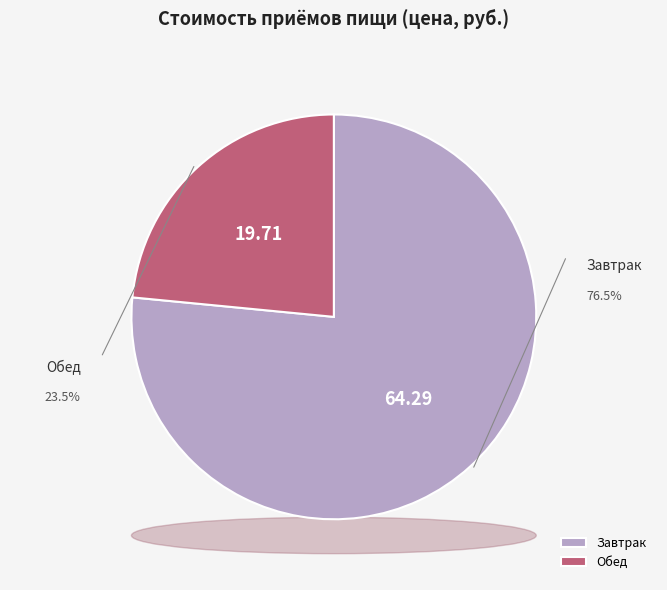

What is the change in value from Завтрак to Обед?

-44.6